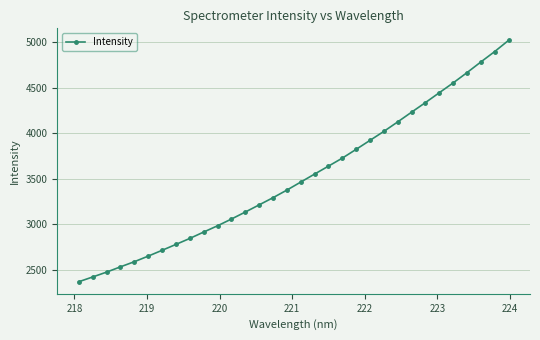

What is the average value?

3517.2